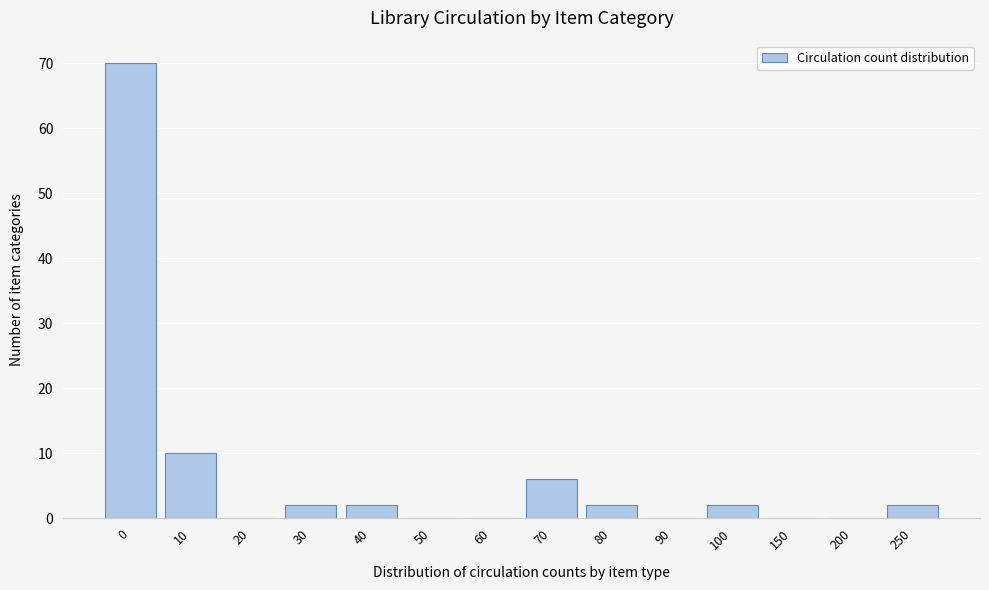

Reading left to right, transcribe all the data shown in this chart.

0=70	10=10	20=0	30=2	40=2	50=0	60=0	70=6	80=2	90=0	100=2	150=0	200=0	250=2